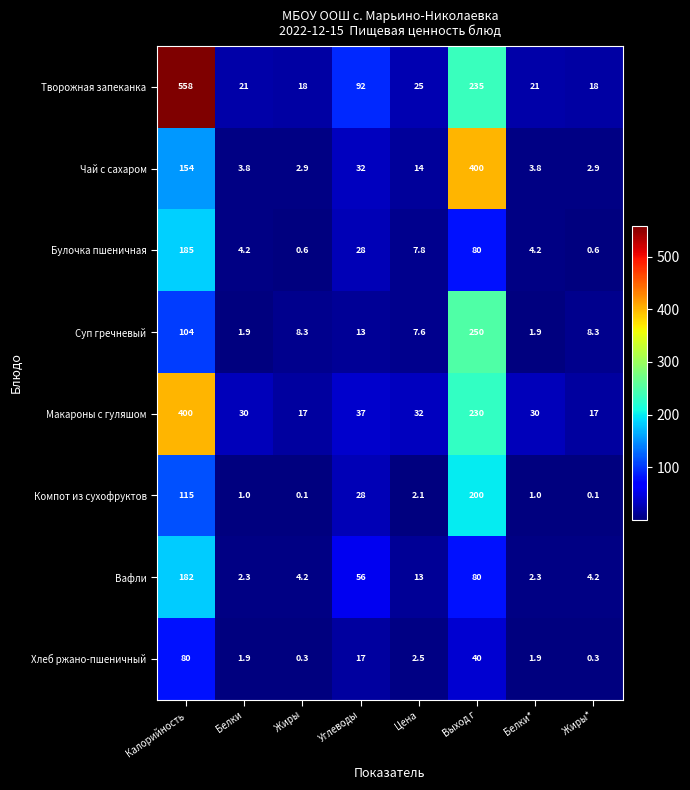

What is the lowest value of the Булочка пшеничная series?

0.6